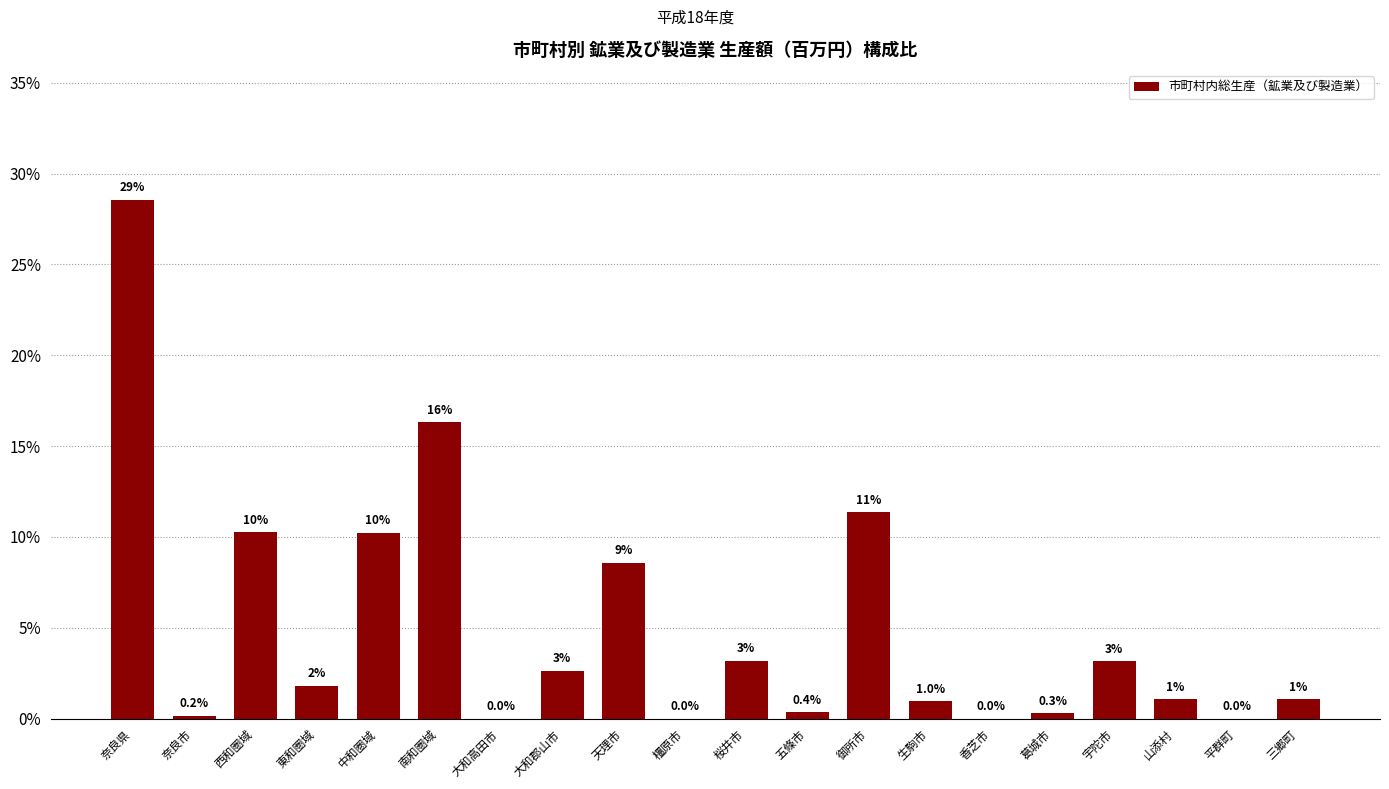

What is the maximum value shown in the chart?

28.6